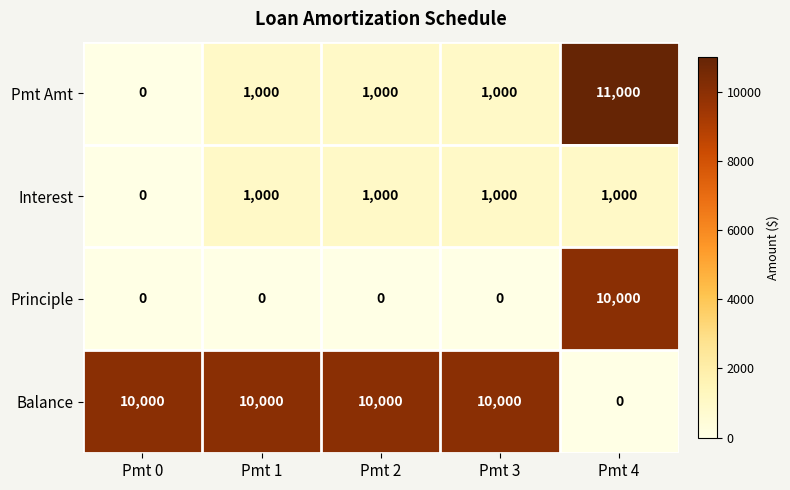

Which series has the widest spread of values?

Pmt Amt